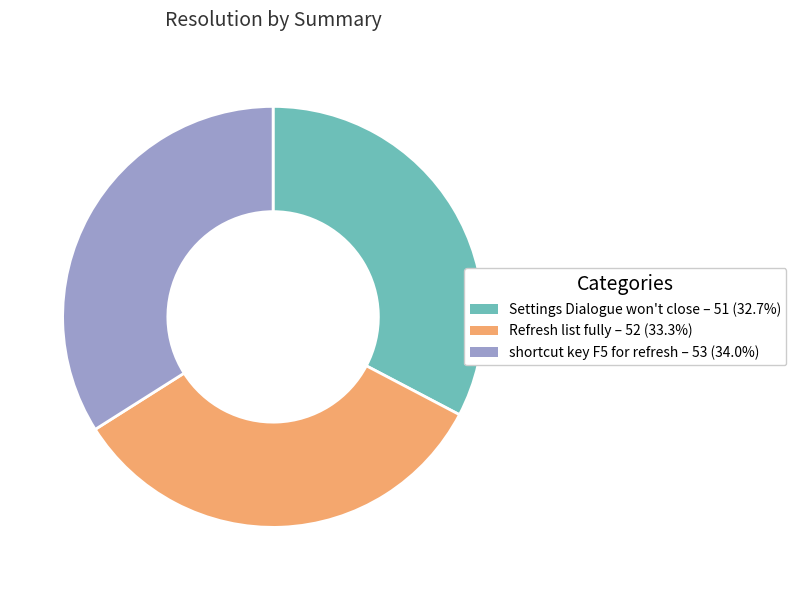

Which slice is the largest?

shortcut key F5 for refresh